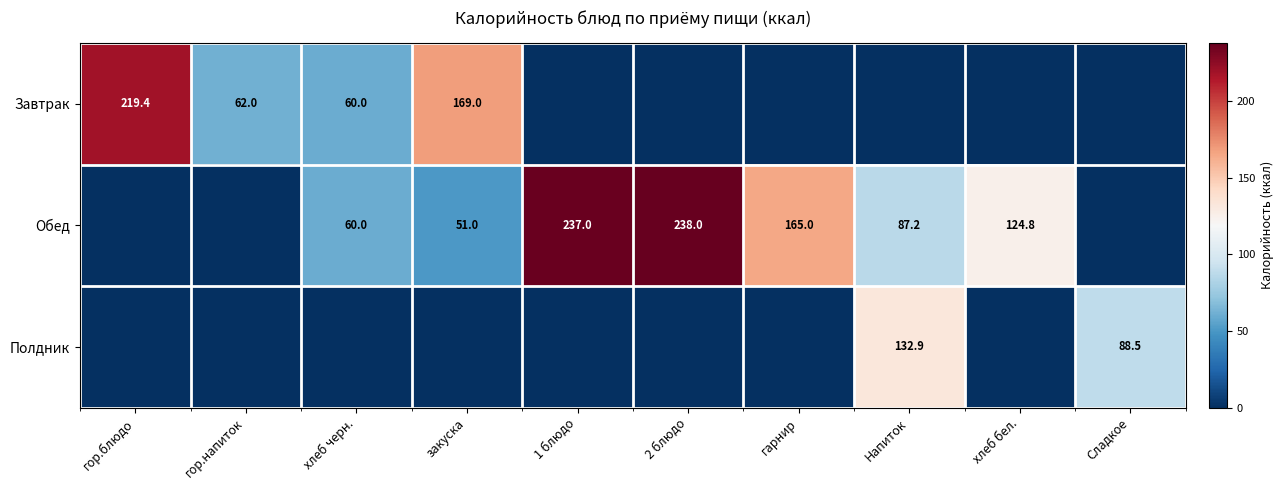

True or false: Обед has a value of 124.8 at хлеб бел..

True